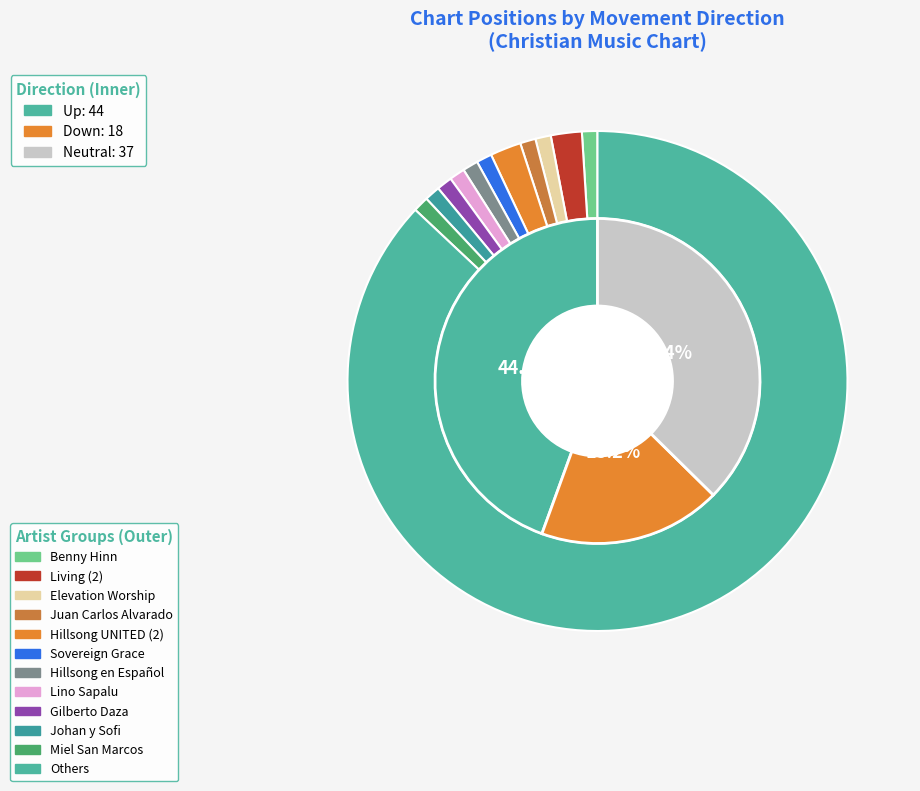

The - slice represents 43% of the pie. True or false?

False